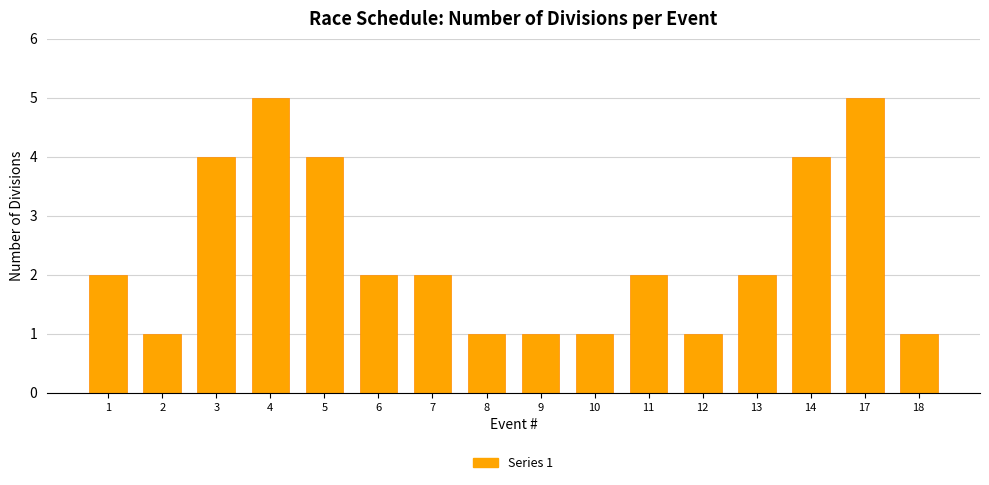

What is the maximum value shown in the chart?

5